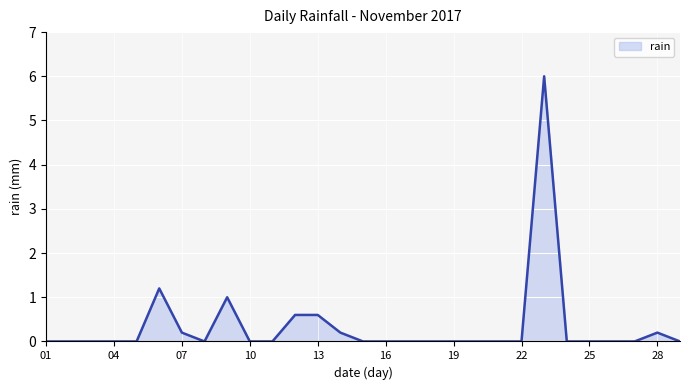

Reading left to right, transcribe all the data shown in this chart.

0.0	0.0	0.0	0.0	0.0	1.2	0.2	0.0	1.0	0.0	0.0	0.6	0.6	0.2	0.0	0.0	0.0	0.0	0.0	0.0	0.0	0.0	6.0	0.0	0.0	0.0	0.0	0.2	0.0